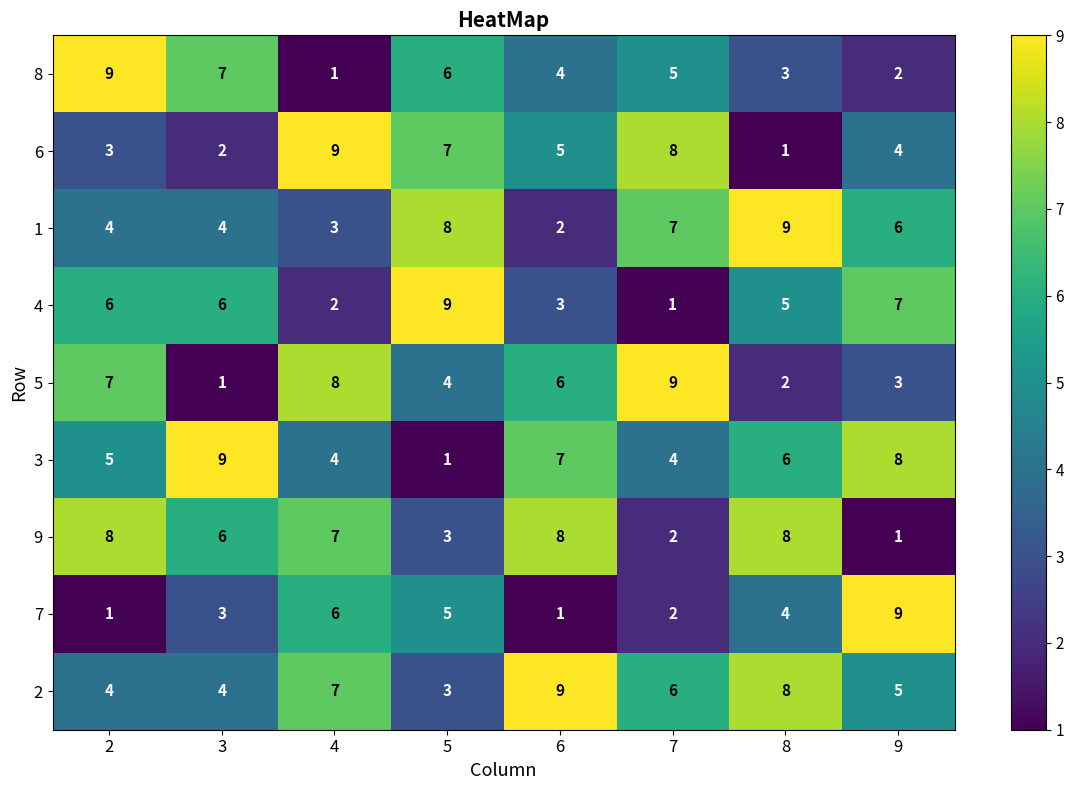

What is the difference between the maximum and minimum values in the 6 series?

8